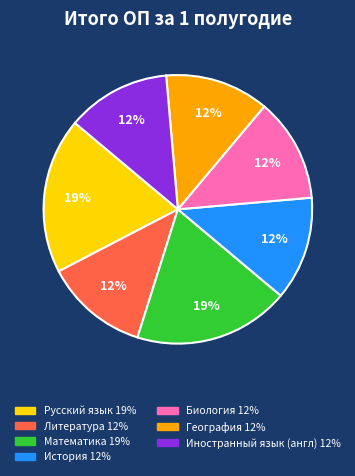

To the nearest percent, what portion does Математика represent?

19%